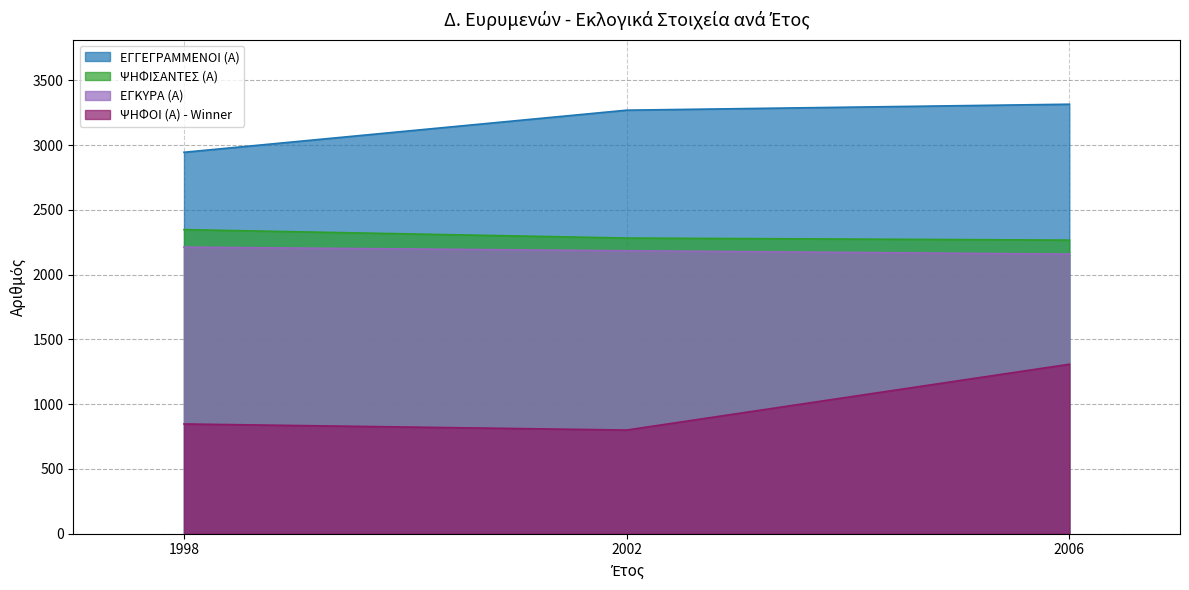

What is the lowest value of the ΕΓΚΥΡΑ (Α) series?

2158